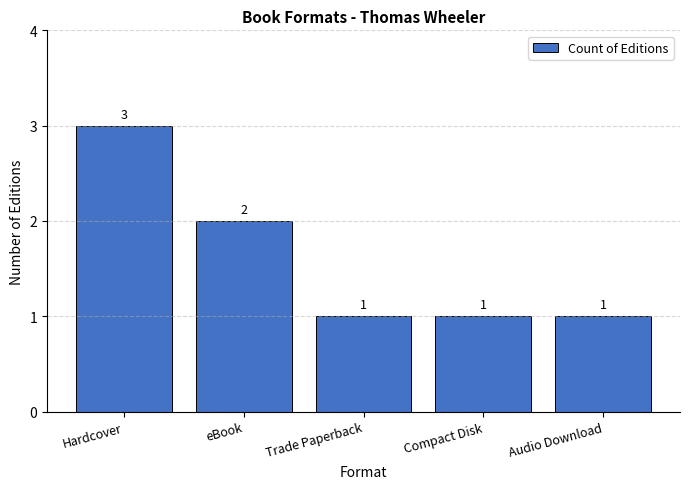

What is the minimum value shown in the chart?

1